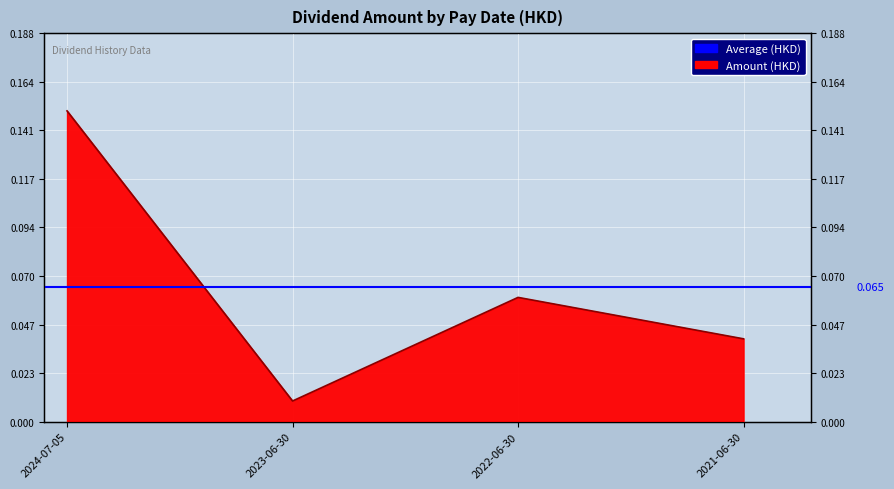

What is the label of the 2nd point from the right?

2022-06-30